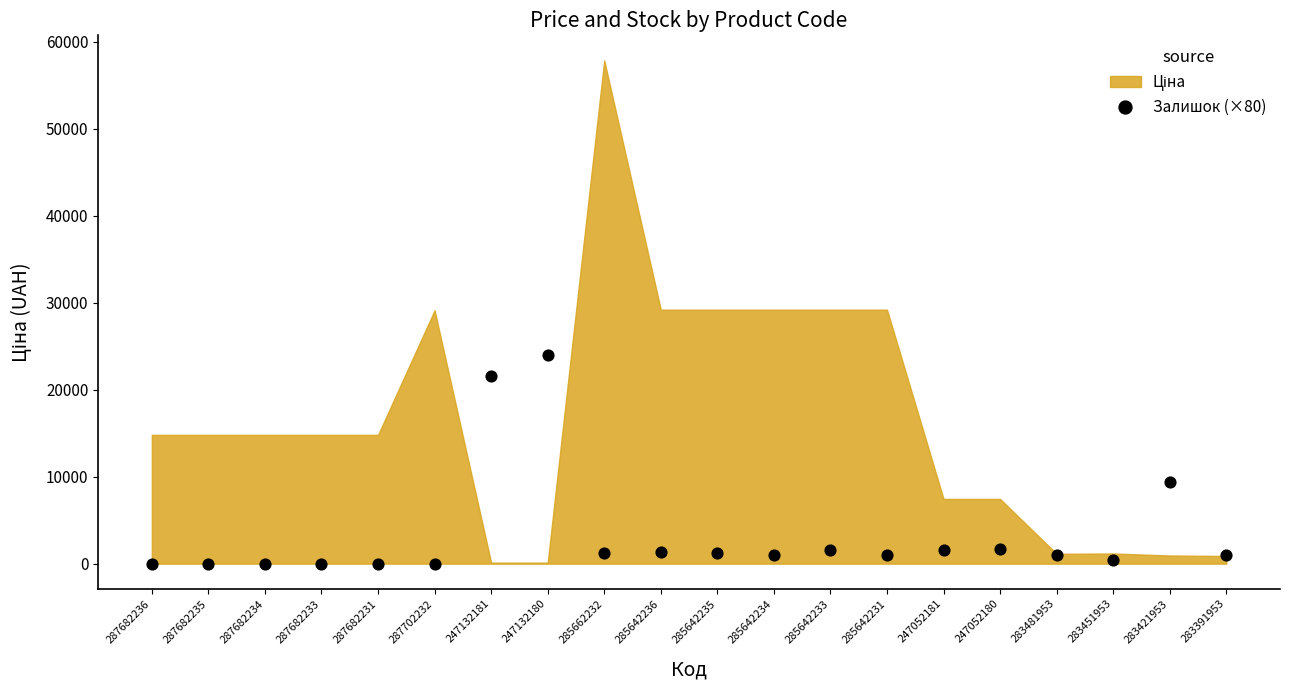

What Y value in the scatter plot is closest to 12000?

9440